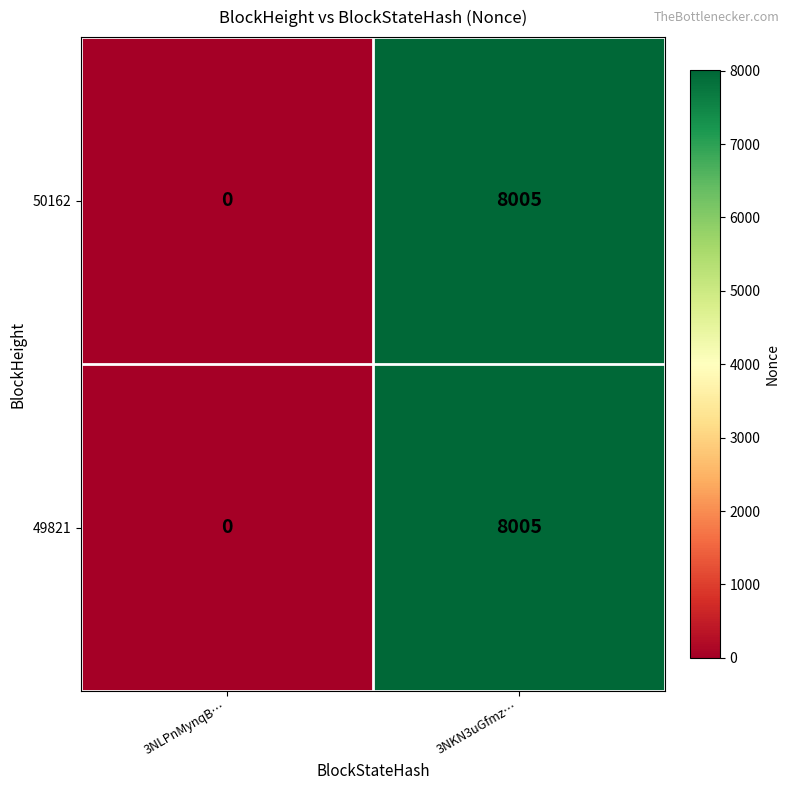

At which category does the chart reach its peak across all series?

3NKN3uGfmz…